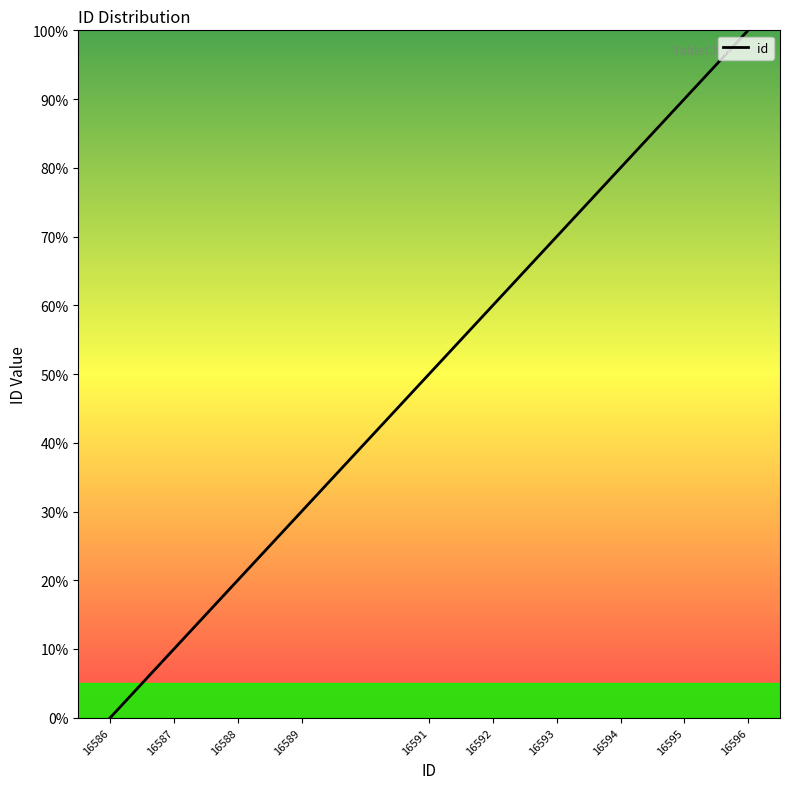

How many lines are shown in the chart?

1